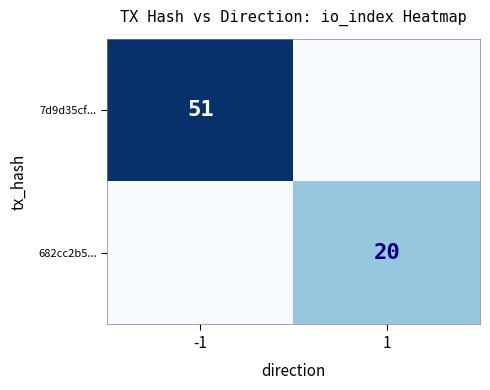

True or false: 7d9d35cf... has a value of 51 at -1.

True